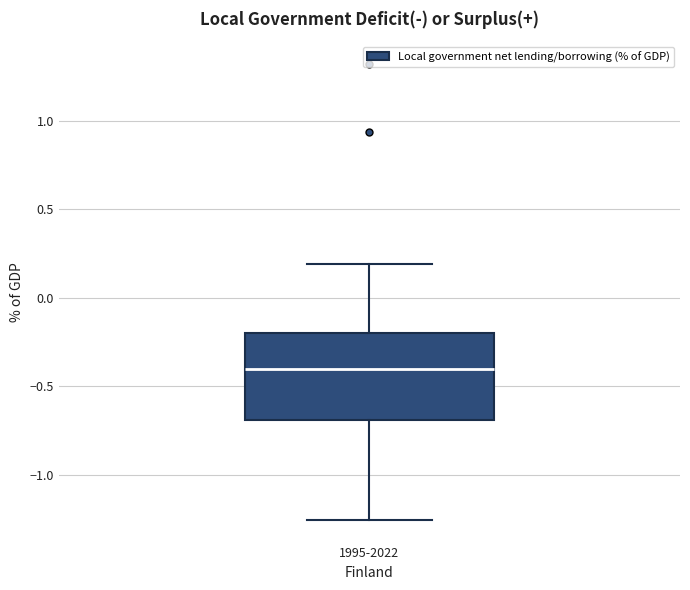

Transcribe this box plot: give where the median line is, the range the box spans, and where the two whiskers end, as read against the y-axis. The values are not printed on the chart, so give them approximately, as read against the axis.

median -0.40, box -0.70 to -0.20, whiskers -1.25 to 0.20